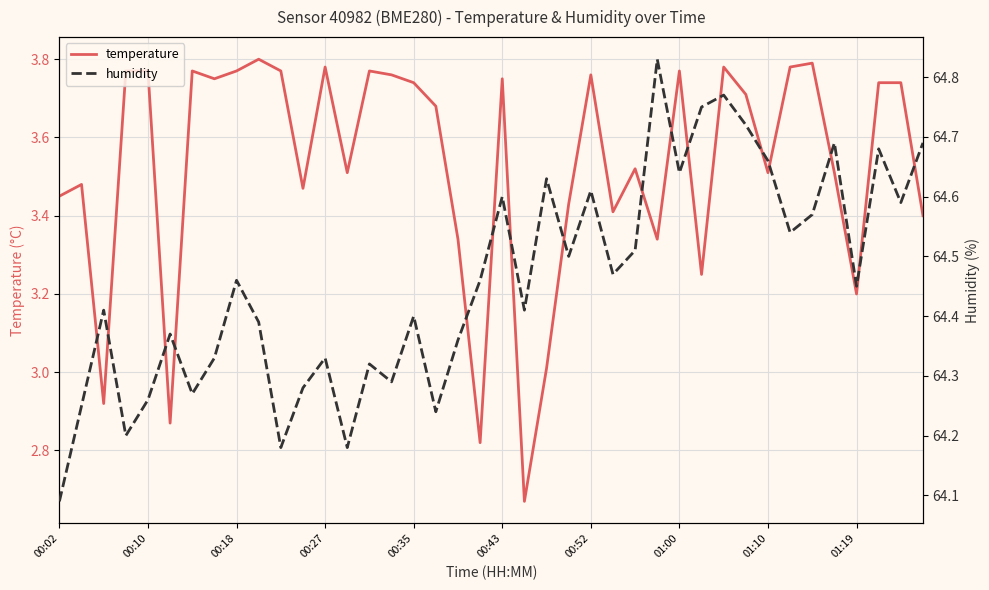

True or false: humidity and temperature cross at least once.

False